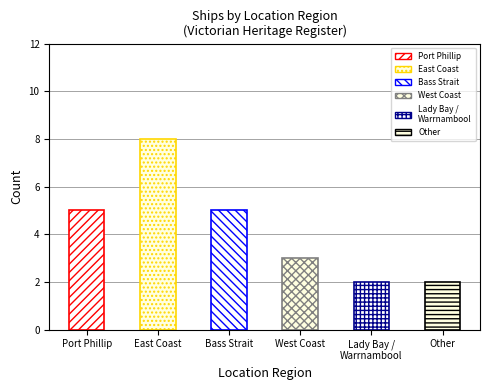

What is the total value across all series at Count?

25